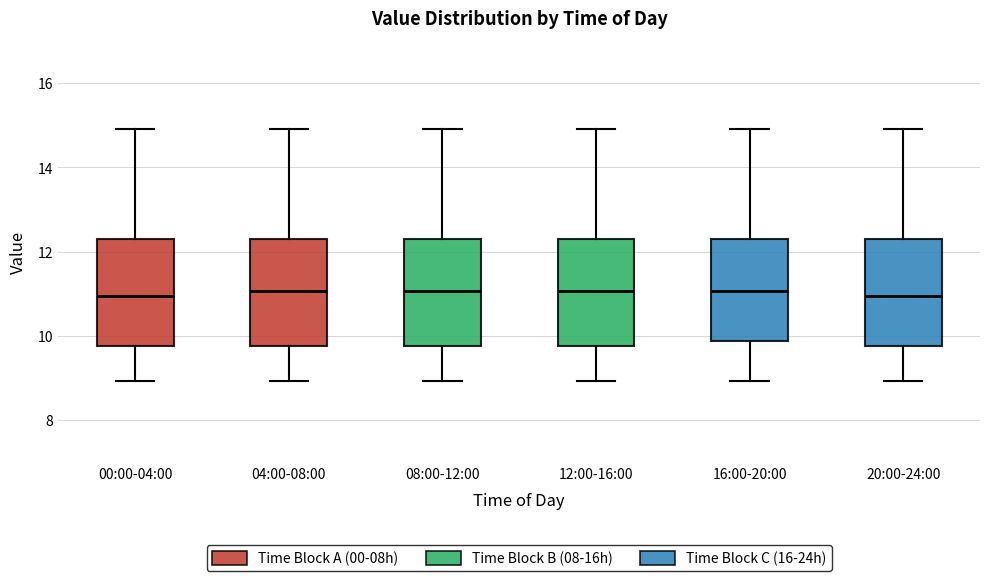

Reading left to right, read every box against the y-axis: the position of its median line, the range the box covers, and the ends of its whiskers. The values are not printed on the chart, so give them approximately, as read against the axis.

00:00-04:00: median 11.0, box 9.8 to 12.4, whiskers 9.0 to 15.0
04:00-08:00: median 11.0, box 9.8 to 12.4, whiskers 9.0 to 15.0
08:00-12:00: median 11.0, box 9.8 to 12.4, whiskers 9.0 to 15.0
12:00-16:00: median 11.0, box 9.8 to 12.4, whiskers 9.0 to 15.0
16:00-20:00: median 11.0, box 9.8 to 12.4, whiskers 9.0 to 15.0
20:00-24:00: median 11.0, box 9.8 to 12.4, whiskers 9.0 to 15.0